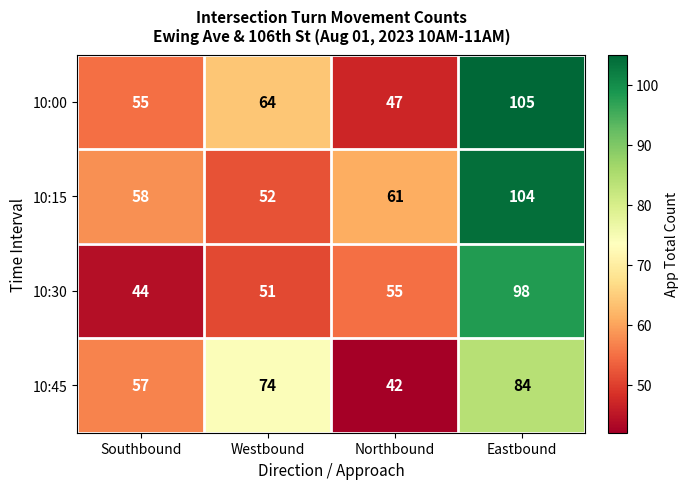

List the series in order of their peak value, lowest first.

10:45, 10:30, 10:15, 10:00